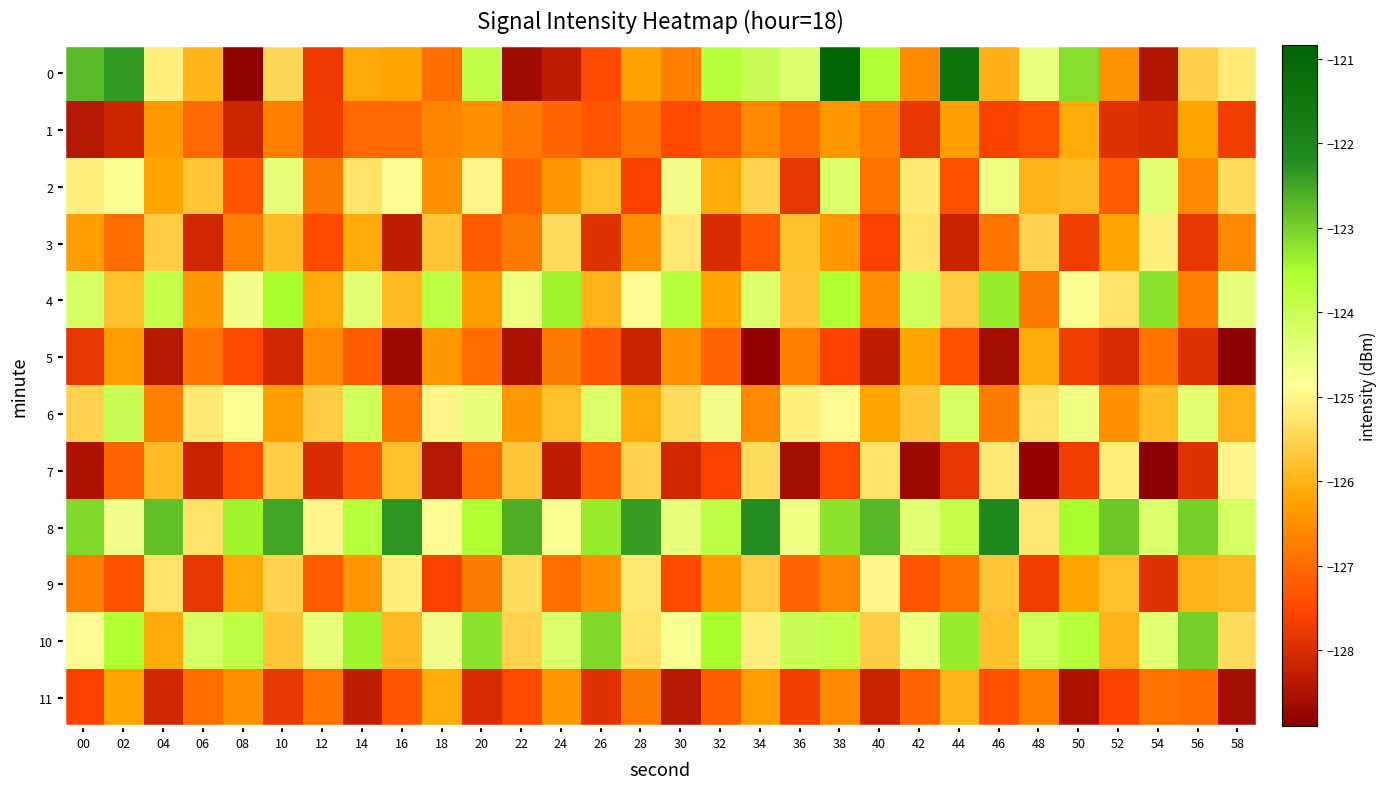

Reading right to left, list all the values displayed in this chart.

0: 58=-125.2	56=-125.6	54=-128.4	52=-126.5	50=-123.2	48=-124.6	46=-126.0	44=-121.4	42=-126.5	40=-123.6	38=-120.8	36=-124.3	34=-124.0	32=-123.7	30=-126.7	28=-126.2	26=-127.5	24=-128.3	22=-128.7	20=-123.9	18=-127.0	16=-126.2	14=-126.1	12=-127.7	10=-125.5	08=-128.8	06=-125.9	04=-125.1	02=-122.3	00=-122.8
1: 58=-127.7	56=-126.2	54=-128.0	52=-127.9	50=-126.1	48=-127.4	46=-127.6	44=-126.3	42=-127.8	40=-126.7	38=-126.4	36=-127.0	34=-126.6	32=-127.2	30=-127.5	28=-126.9	26=-127.3	24=-127.1	22=-126.8	20=-126.5	18=-126.6	16=-127.0	14=-127.1	12=-127.7	10=-126.7	08=-128.1	06=-127.0	04=-126.3	02=-128.1	00=-128.4
2: 58=-125.4	56=-126.6	54=-124.4	52=-127.2	50=-125.9	48=-126.0	46=-124.6	44=-127.4	42=-125.2	40=-126.9	38=-124.3	36=-127.8	34=-125.5	32=-126.1	30=-124.7	28=-127.6	26=-125.8	24=-126.4	22=-127.1	20=-125.0	18=-126.5	16=-124.9	14=-125.3	12=-126.8	10=-124.5	08=-127.3	06=-125.7	04=-126.2	02=-124.8	00=-125.1
3: 58=-126.6	56=-127.8	54=-125.1	52=-126.2	50=-127.7	48=-125.5	46=-126.9	44=-128.2	42=-125.3	40=-127.6	38=-126.4	36=-125.8	34=-127.3	32=-128.0	30=-125.2	28=-126.5	26=-127.9	24=-125.4	22=-126.8	20=-127.2	18=-125.7	16=-128.3	14=-126.1	12=-127.5	10=-125.9	08=-126.7	06=-128.1	04=-125.6	02=-127.0	00=-126.3
4: 58=-124.5	56=-126.7	54=-123.2	52=-125.3	50=-124.8	48=-126.8	46=-123.3	44=-125.6	42=-124.1	40=-126.5	38=-123.6	36=-125.7	34=-124.3	32=-126.2	30=-123.7	28=-124.9	26=-126.0	24=-123.4	22=-124.6	20=-126.3	18=-123.8	16=-125.9	14=-124.4	12=-126.1	10=-123.5	08=-124.7	06=-126.4	04=-123.9	02=-125.8	00=-124.2
5: 58=-128.9	56=-127.9	54=-126.9	52=-128.0	50=-127.7	48=-126.1	46=-128.6	44=-127.4	42=-126.2	40=-128.3	38=-127.6	36=-126.7	34=-128.8	32=-127.1	30=-126.5	28=-128.2	26=-127.3	24=-126.8	22=-128.5	20=-127.0	18=-126.4	16=-128.7	14=-127.2	12=-126.6	10=-128.1	08=-127.5	06=-126.9	04=-128.4	02=-126.3	00=-127.8
6: 58=-126.0	56=-124.4	54=-125.9	52=-126.5	50=-124.6	48=-125.3	46=-126.8	44=-124.2	42=-125.7	40=-126.2	38=-124.9	36=-125.1	34=-126.6	32=-124.7	30=-125.4	28=-126.1	26=-124.3	24=-125.8	22=-126.4	20=-124.5	18=-125.0	16=-126.9	14=-124.1	12=-125.6	10=-126.3	08=-124.8	06=-125.2	04=-126.7	02=-124.0	00=-125.5
7: 58=-125.0	56=-127.9	54=-128.9	52=-125.1	50=-127.7	48=-128.8	46=-125.2	44=-127.8	42=-128.7	40=-125.3	38=-127.5	36=-128.6	34=-125.4	32=-127.6	30=-128.1	28=-125.5	26=-127.2	24=-128.3	22=-125.7	20=-127.0	18=-128.4	16=-125.8	14=-127.3	12=-128.0	10=-125.6	08=-127.4	06=-128.2	04=-125.9	02=-127.1	00=-128.5
8: 58=-124.2	56=-123.0	54=-124.3	52=-122.9	50=-123.5	48=-125.2	46=-122.1	44=-123.9	42=-124.4	40=-122.7	38=-123.2	36=-124.6	34=-122.2	32=-123.8	30=-124.5	28=-122.4	26=-123.3	24=-124.8	22=-122.6	20=-123.6	18=-124.9	16=-122.3	14=-123.7	12=-125.0	10=-122.5	08=-123.4	06=-125.3	04=-122.8	02=-124.7	00=-123.1
9: 58=-125.9	56=-126.0	54=-127.9	52=-125.8	50=-126.2	48=-127.7	46=-125.7	44=-126.9	42=-127.3	40=-125.0	38=-126.6	36=-127.1	34=-125.6	32=-126.3	30=-127.5	28=-125.2	26=-126.5	24=-127.0	22=-125.4	20=-126.8	18=-127.6	16=-125.1	14=-126.4	12=-127.2	10=-125.5	08=-126.1	06=-127.8	04=-125.3	02=-127.4	00=-126.7
10: 58=-125.4	56=-123.0	54=-124.4	52=-126.0	50=-123.7	48=-124.1	46=-125.8	44=-123.3	42=-124.6	40=-125.6	38=-123.9	36=-124.0	34=-125.1	32=-123.5	30=-124.8	28=-125.3	26=-123.1	24=-124.3	22=-125.5	20=-123.2	18=-124.7	16=-125.9	14=-123.4	12=-124.5	10=-125.7	08=-123.8	06=-124.2	04=-126.1	02=-123.6	00=-124.9
11: 58=-128.6	56=-127.0	54=-126.9	52=-127.6	50=-128.5	48=-126.7	46=-127.4	44=-126.0	42=-127.1	40=-128.2	38=-126.6	36=-127.7	34=-126.3	32=-127.2	30=-128.4	28=-126.8	26=-127.9	24=-126.4	22=-127.5	20=-128.0	18=-126.1	16=-127.3	14=-128.3	12=-126.9	10=-127.8	08=-126.5	06=-127.0	04=-128.1	02=-126.2	00=-127.6